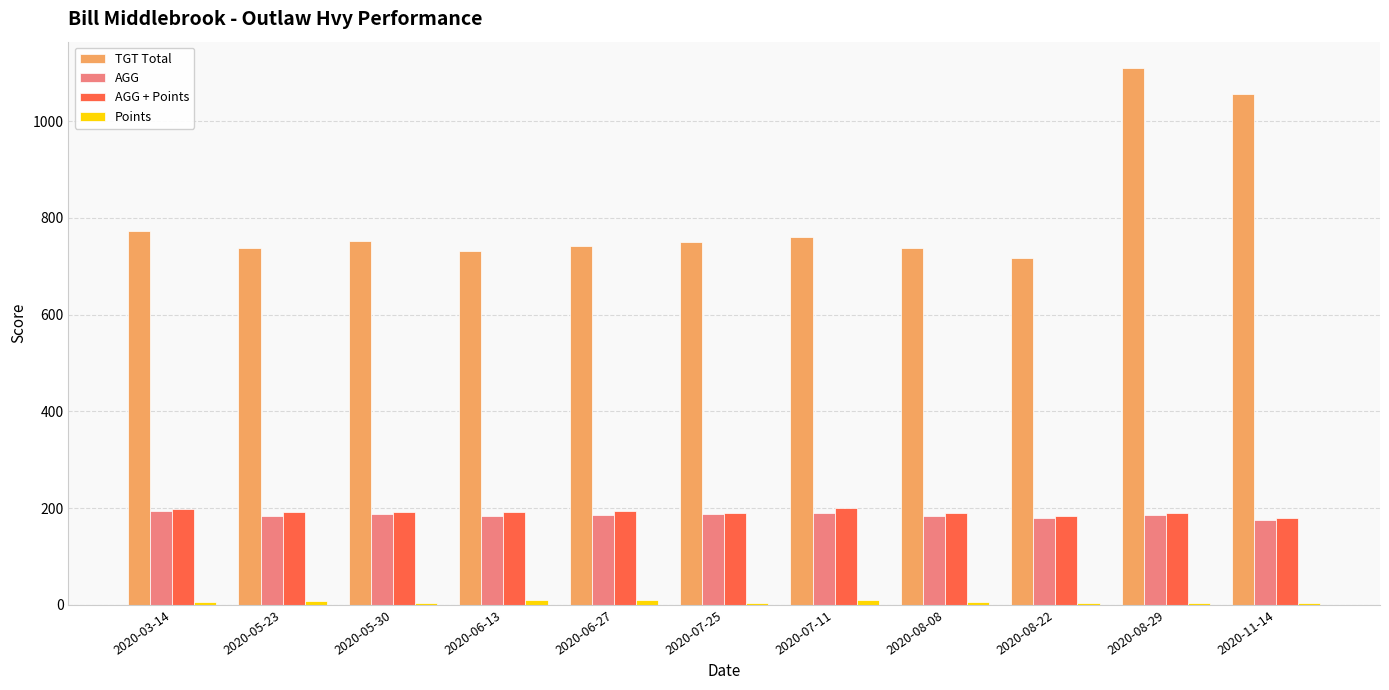

What is the greatest value displayed?

1109.0